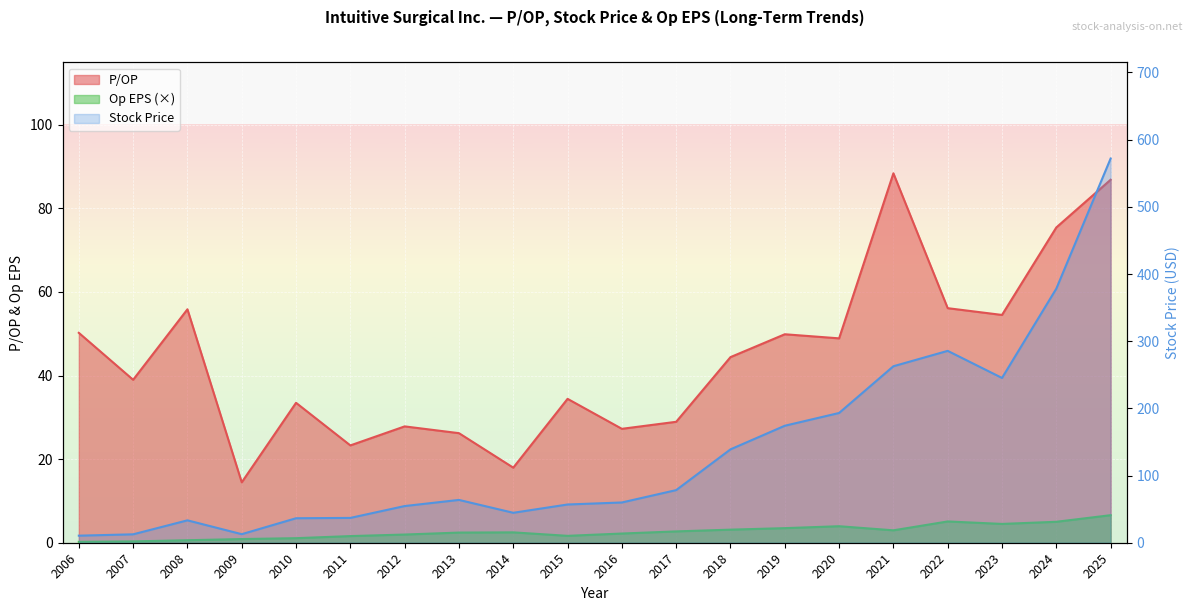

What is the value of the Stock Price point at the 18th from the left?

245.3